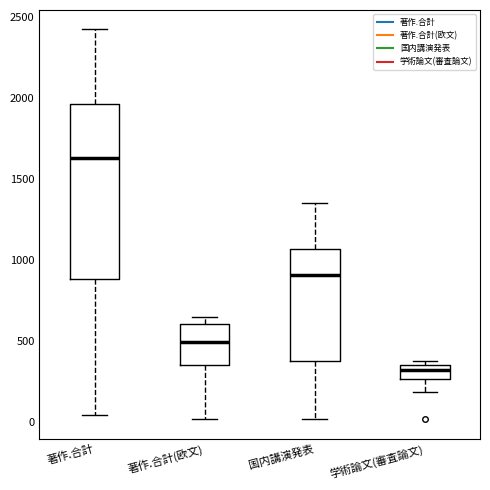

Where is the upper edge of the box for 学術論文(審査論文) on the y-axis? The values are not printed on the chart, so give them approximately, as read against the axis.

350